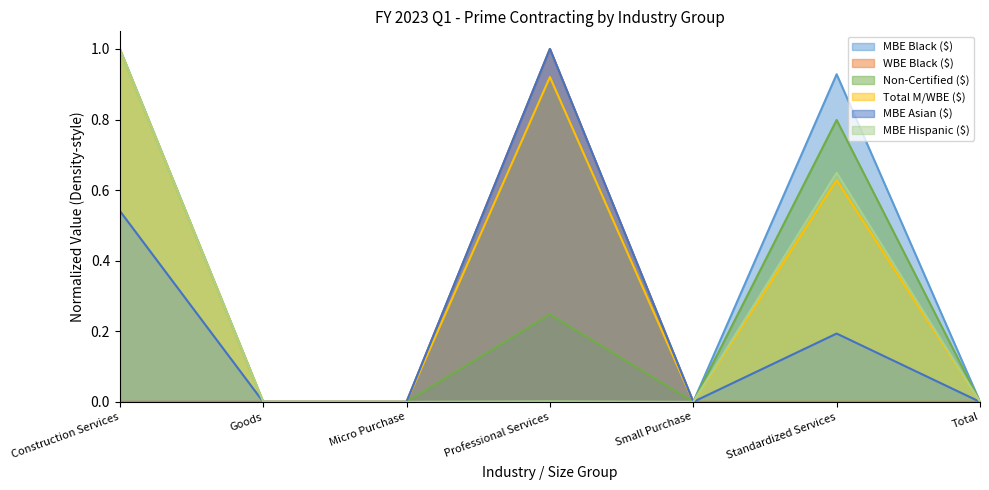

Which has a higher value, Goods or Total?

Total